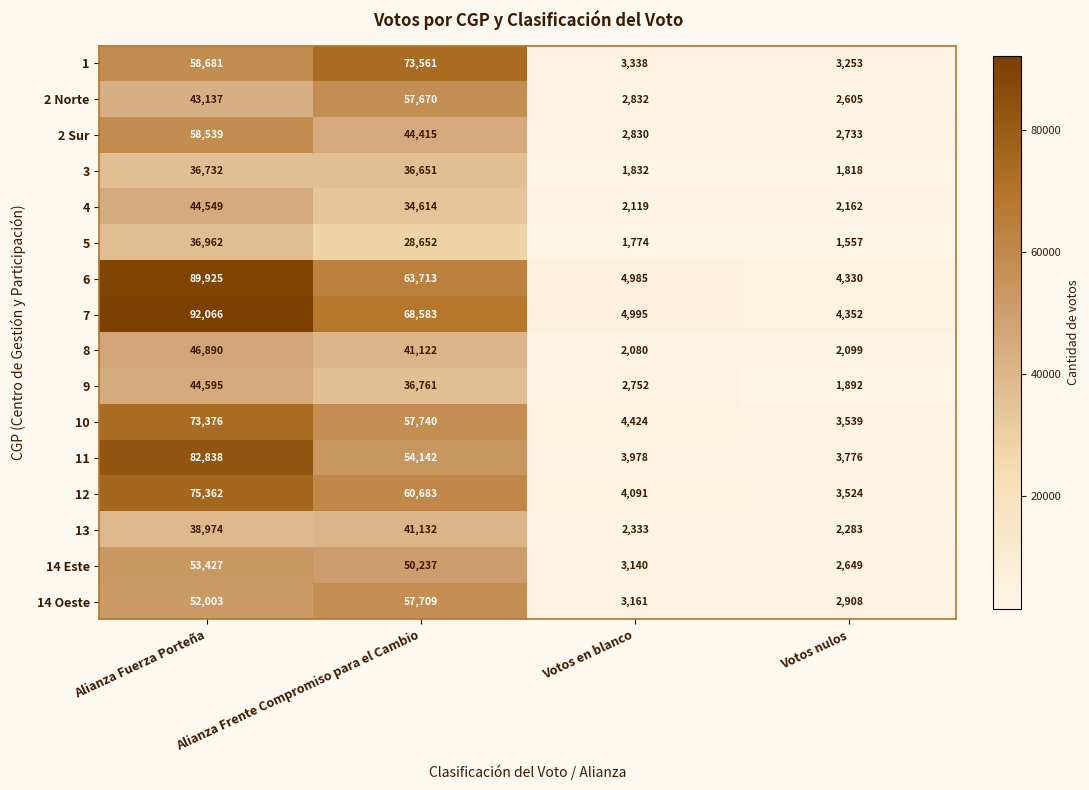

What is the average value of the 12 series?

35915